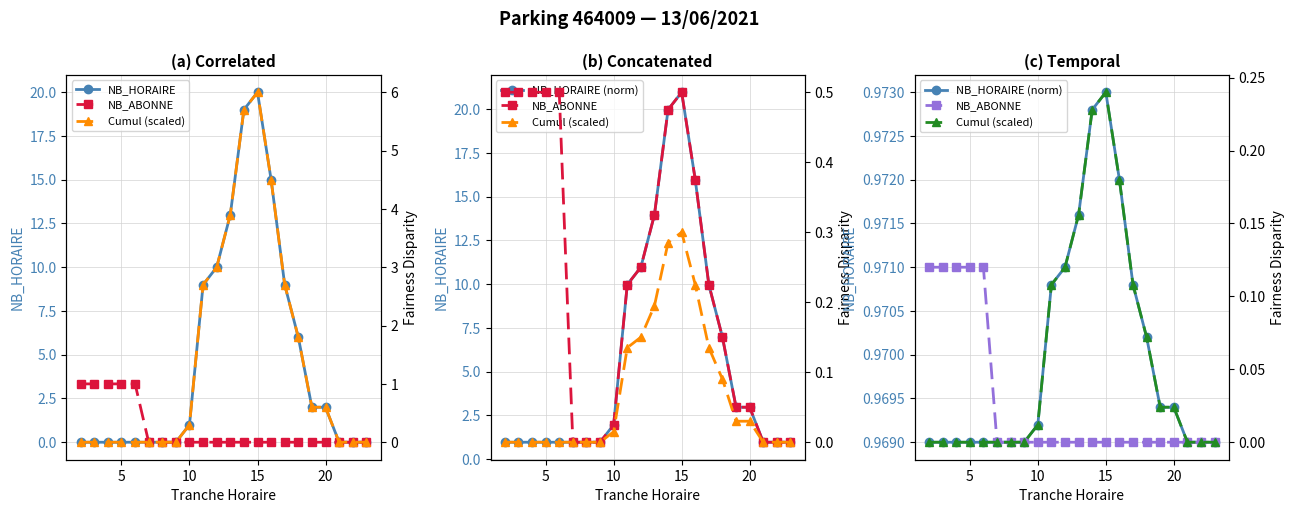

The value of NB_HORAIRE (norm) at 15 is 1.5. True or false?

False